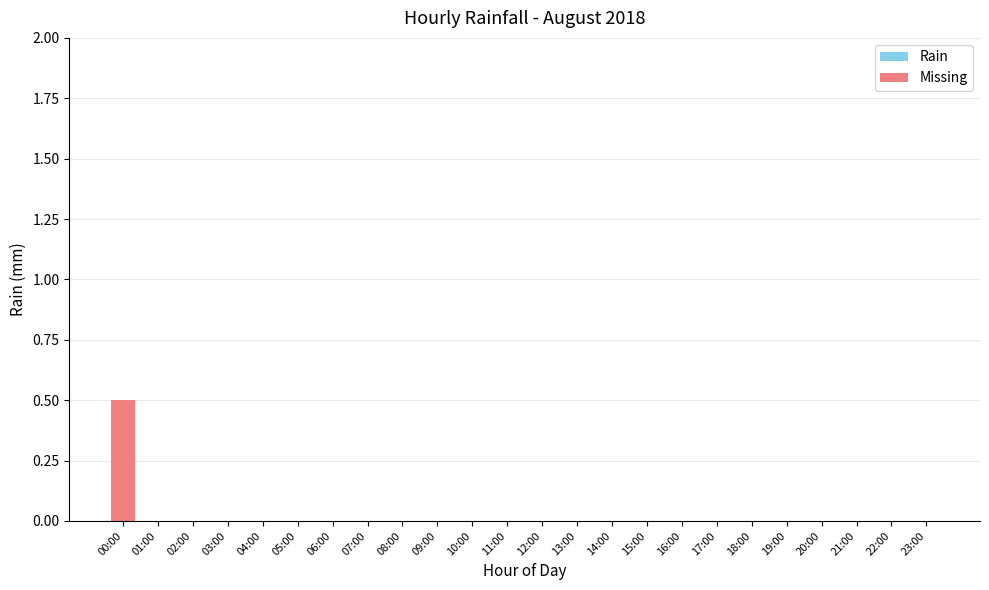

What is the sum of the values at 23:00 and 00:00?

0.5